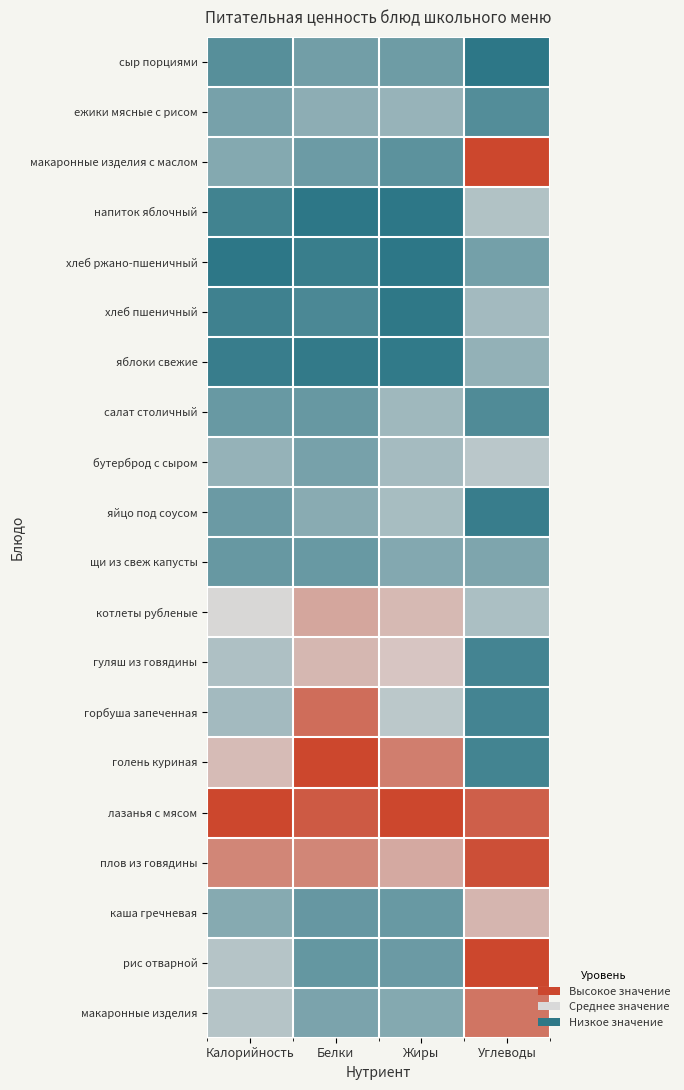

Which series has the largest total across all categories?

лазанья с мясом